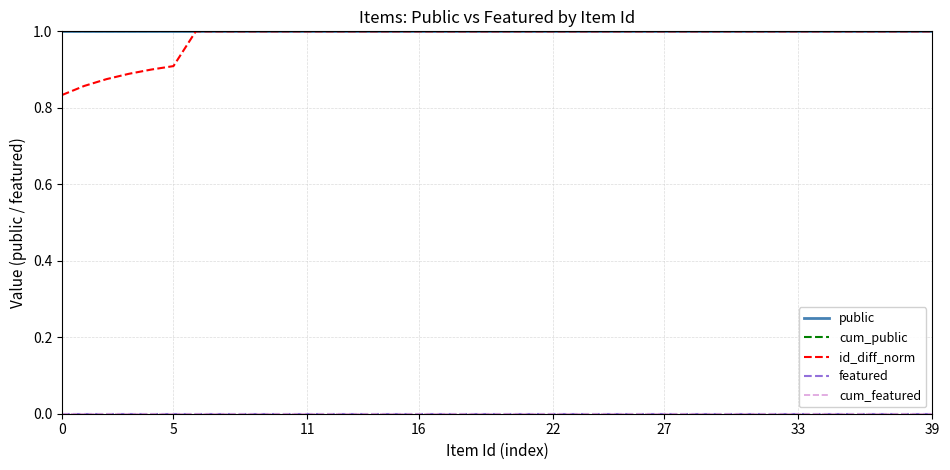

Does the chart display data point markers on the line(s)?

No